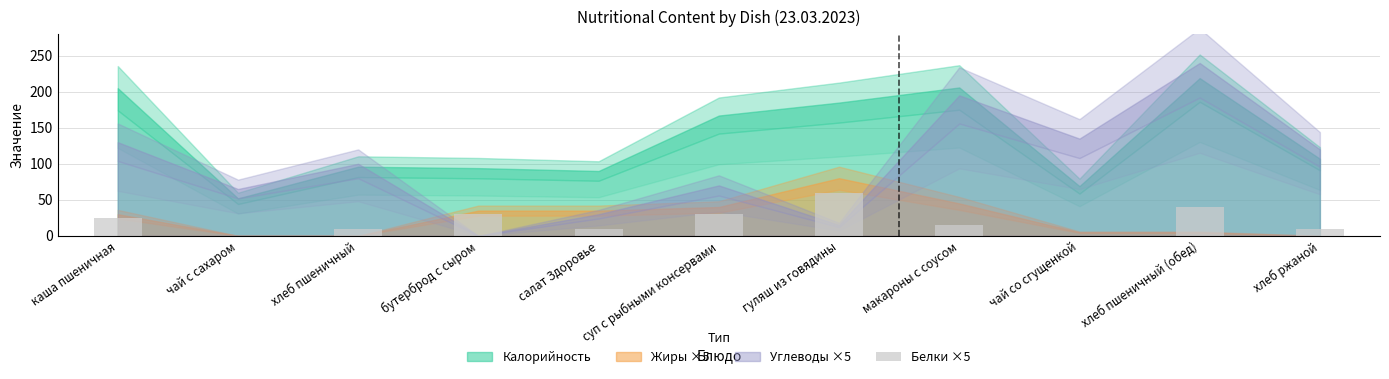

What is the change in value from каша пшеничная to чай со сгущенкой?

-25